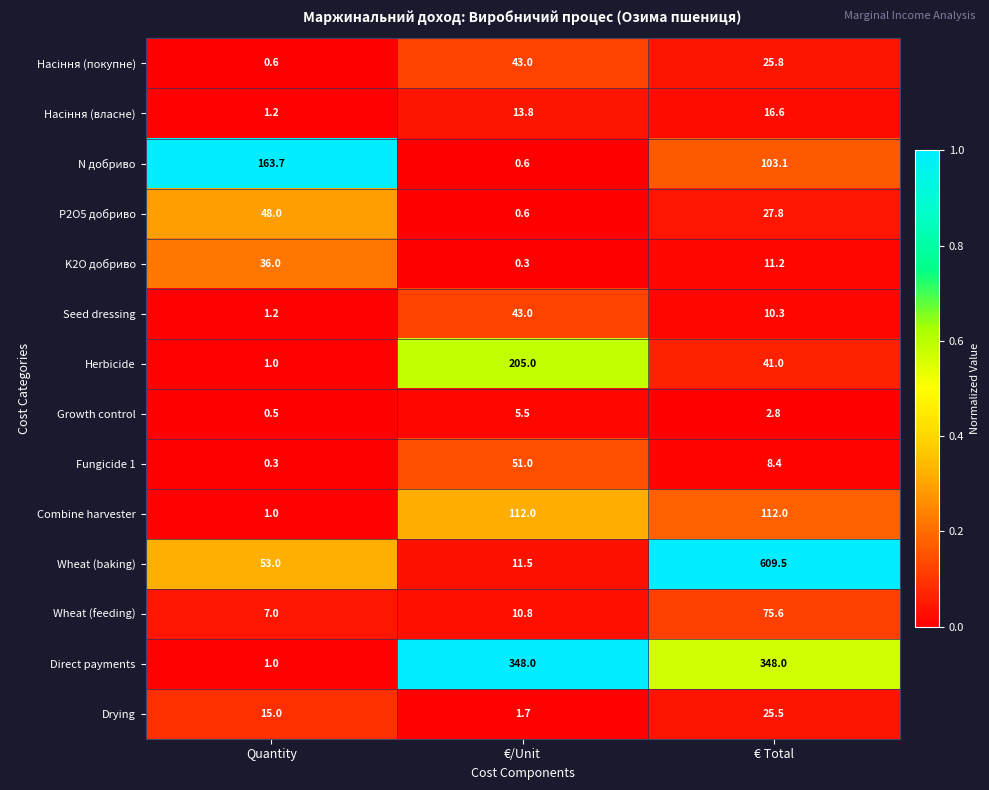

What is the difference between the highest and lowest values at €/Unit?

347.7